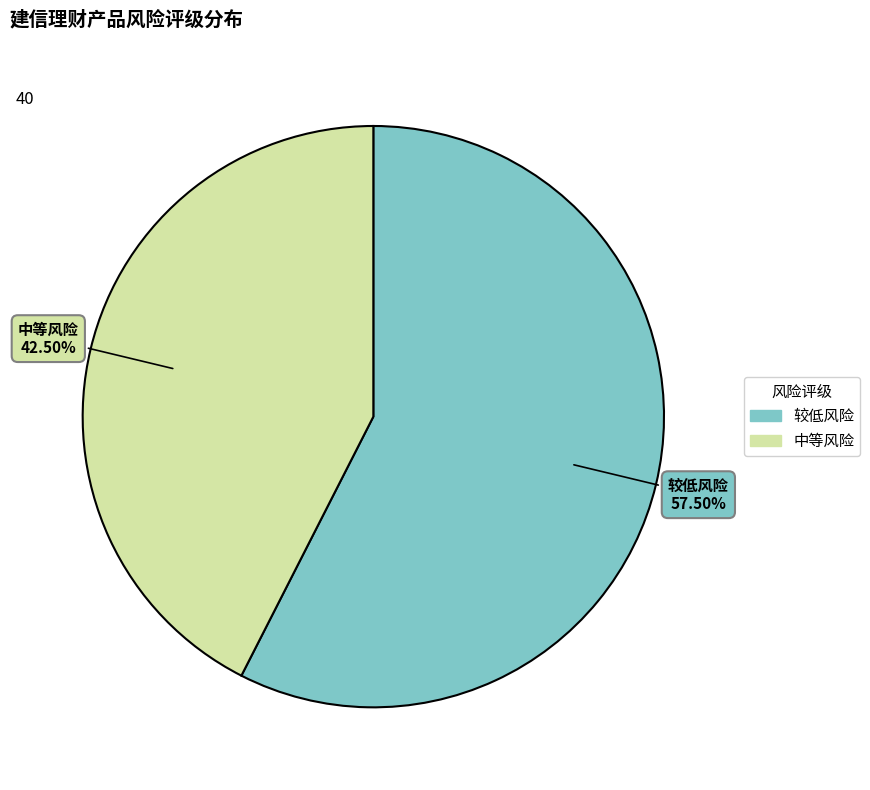

Does 较低风险 represent more than half of the total?

Yes